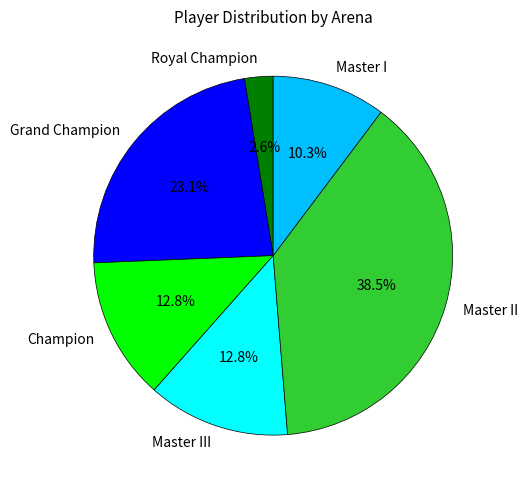

What portion of the pie excludes Grand Champion?

76.9%